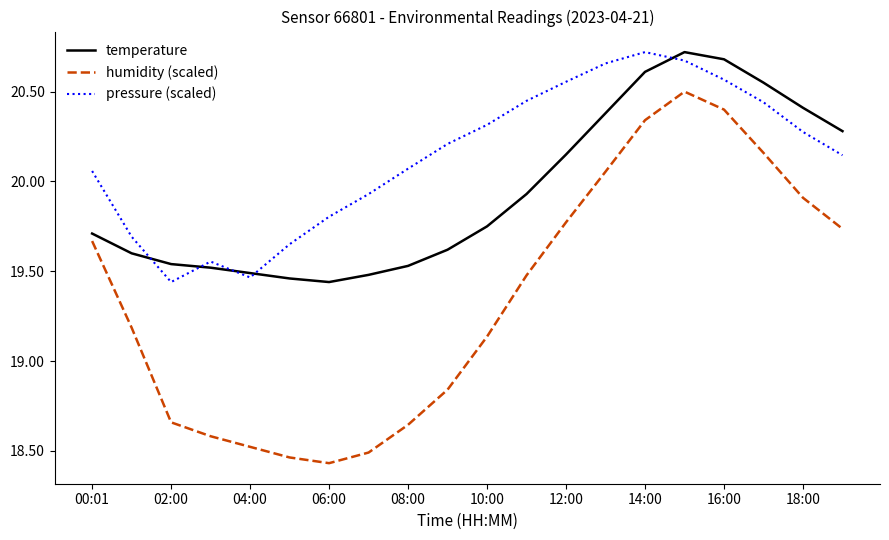

Which series has the largest range (max minus min)?

humidity (scaled)